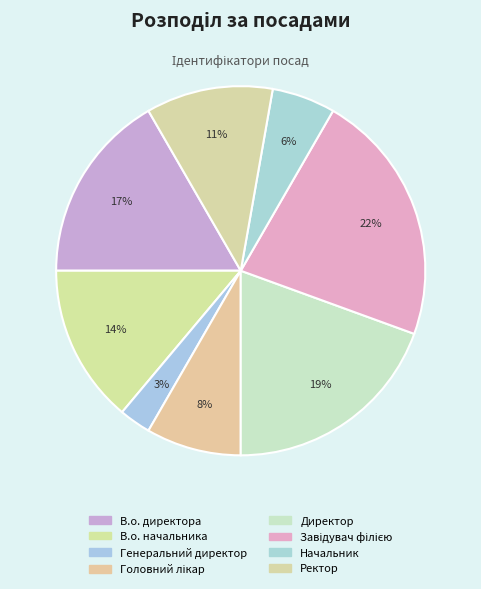

Which category has the biggest portion of the pie?

Завідувач філією